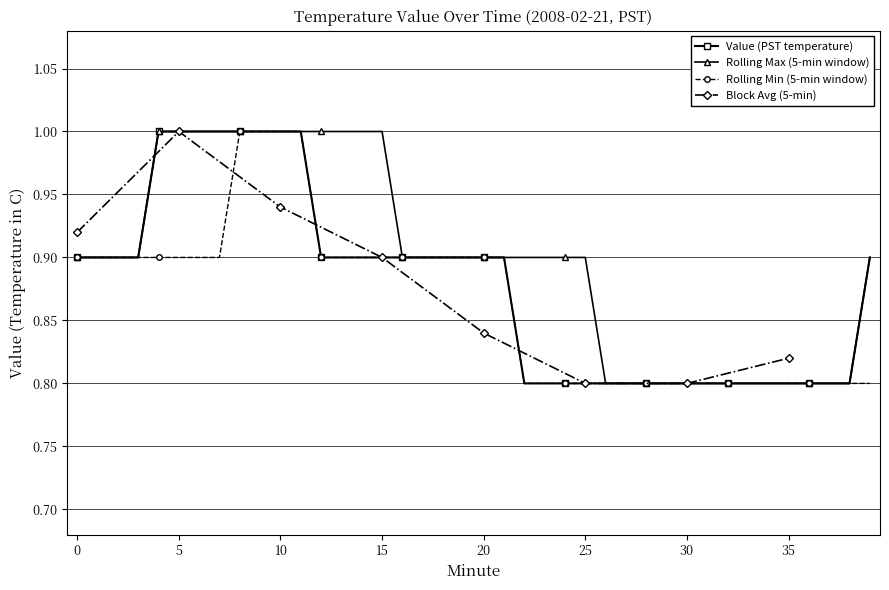

Which has a higher value, 13 or 16?

13